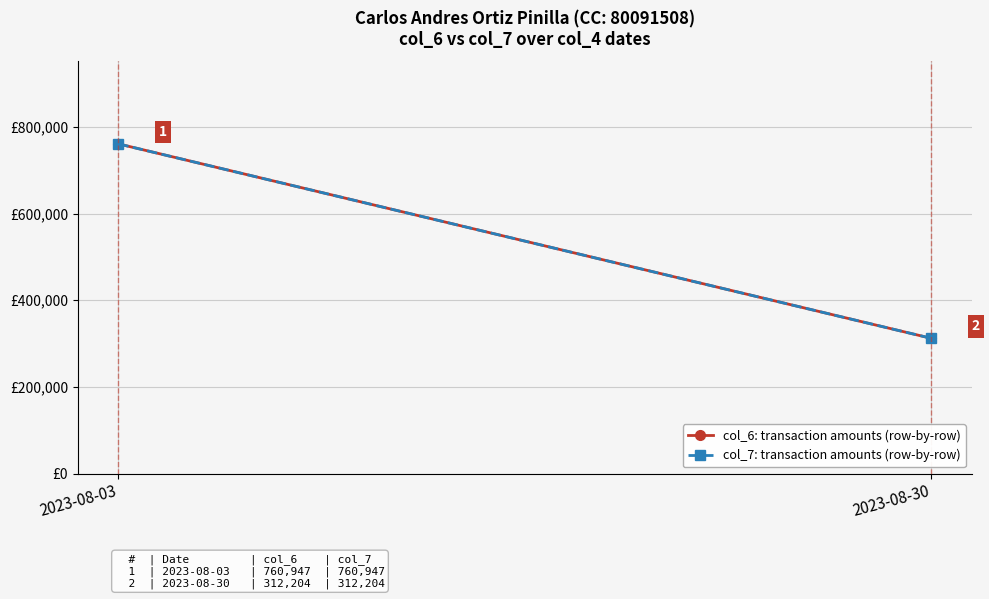

Which category has the highest value across all series?

2023-08-03